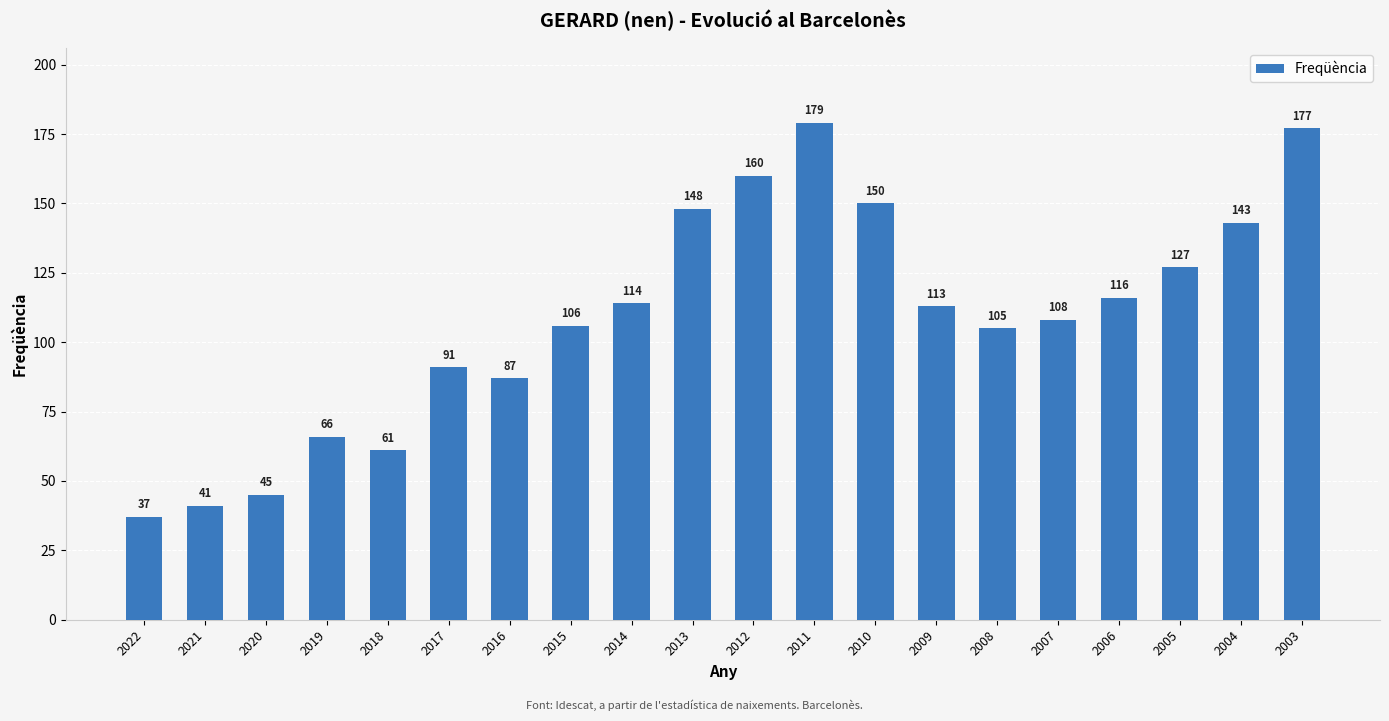

Rank the categories by value from lowest to highest.

2022, 2021, 2020, 2018, 2019, 2016, 2017, 2008, 2015, 2007, 2009, 2014, 2006, 2005, 2004, 2013, 2010, 2012, 2003, 2011